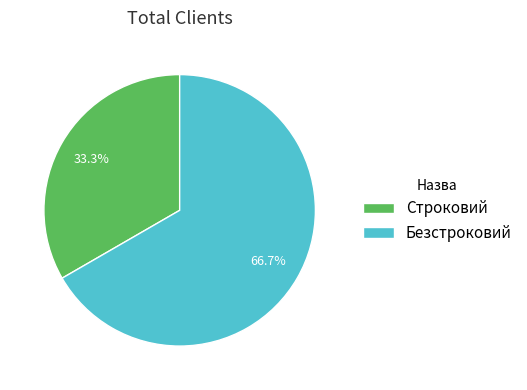

What percentage is the Безстроковий slice, to the nearest percent?

67%